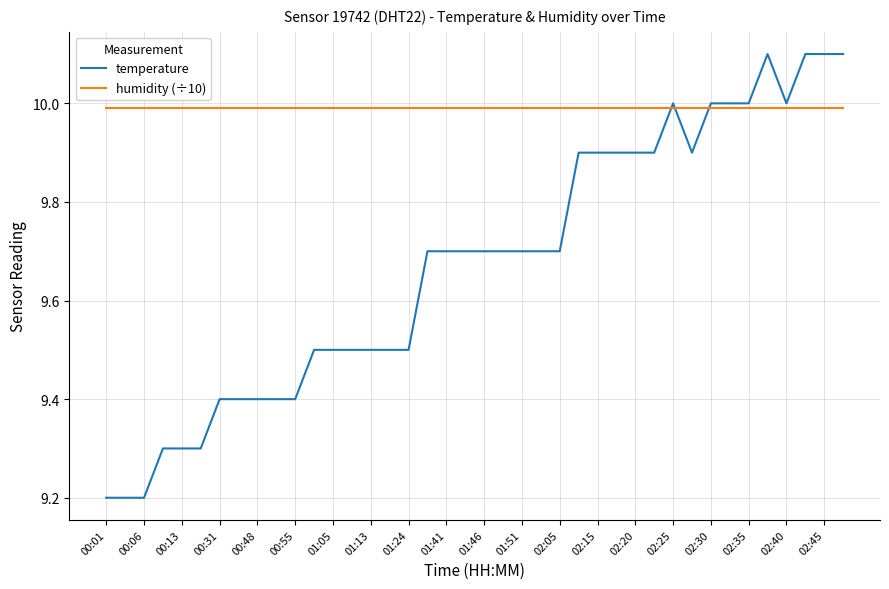

At how many categories does at least one series exceed 9?

40